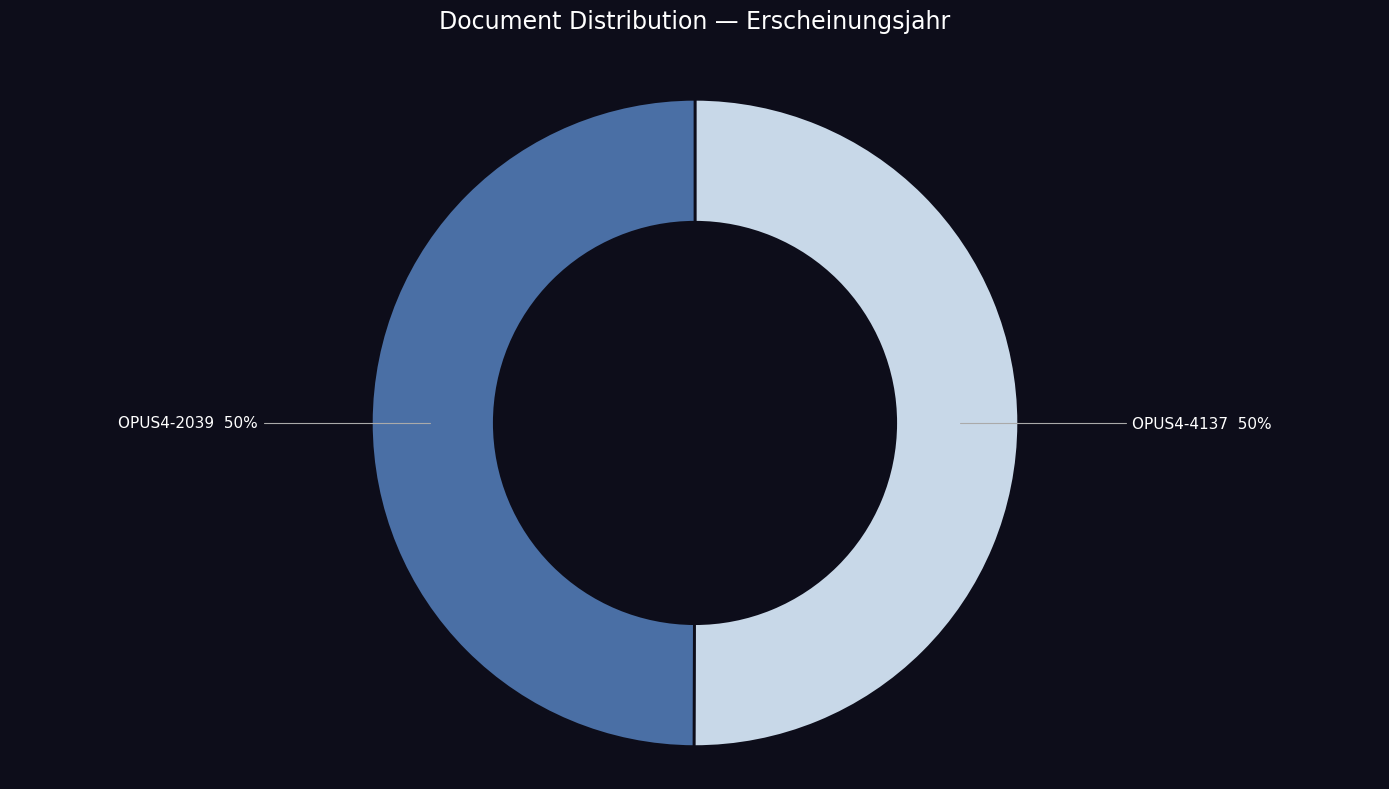

How many slices are in this pie chart?

2